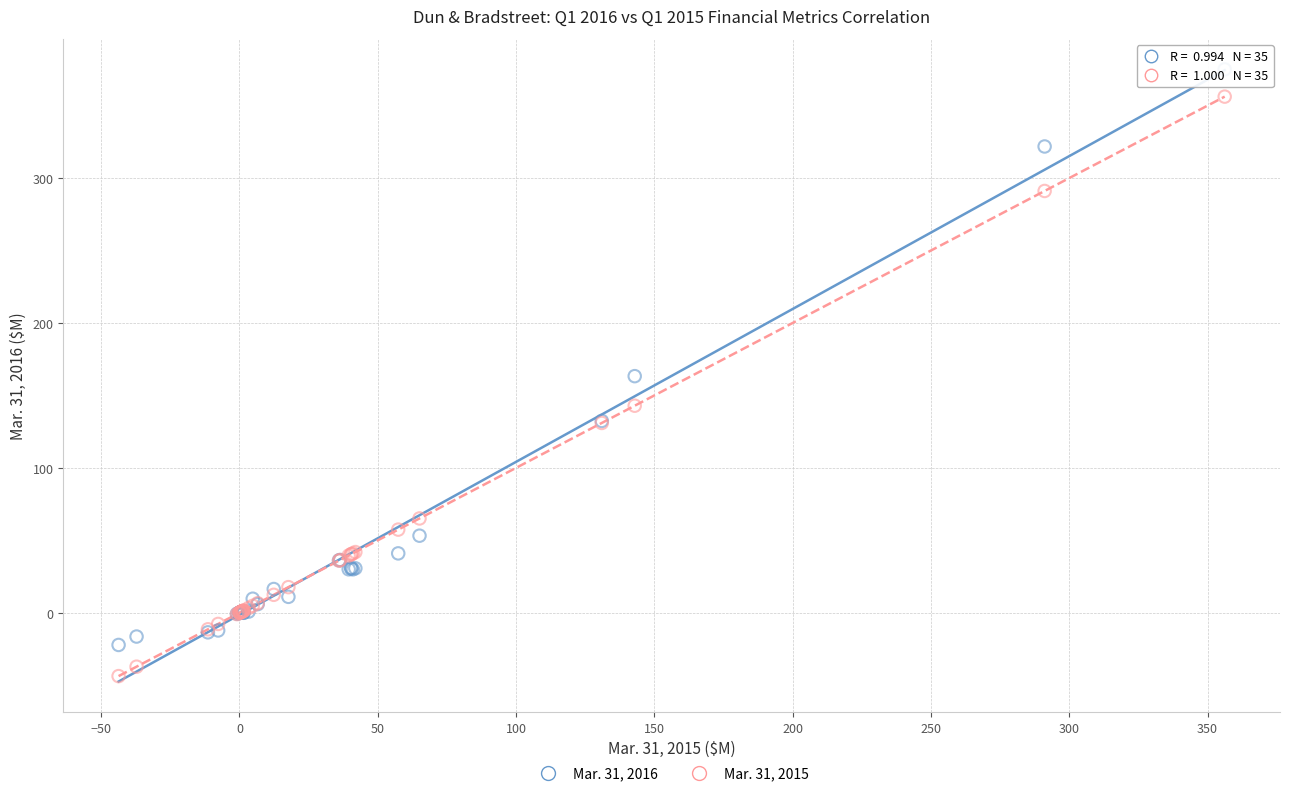

Which series has the largest Y range (max minus min)?

Mar. 31, 2015